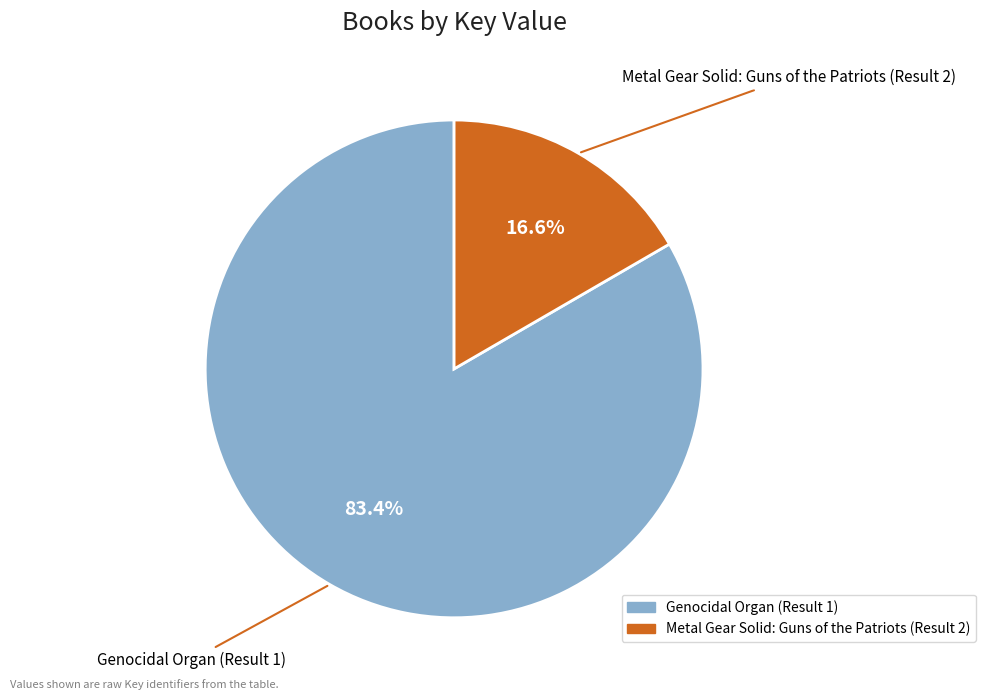

True or false: Metal Gear Solid: Guns of the Patriots (Result 2) accounts for 26% of the total.

False